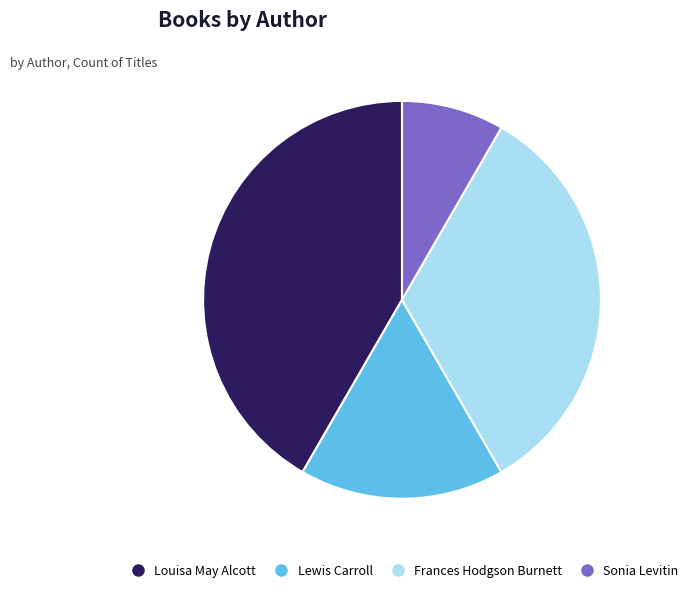

Between Sonia Levitin and Lewis Carroll, which is larger?

Lewis Carroll